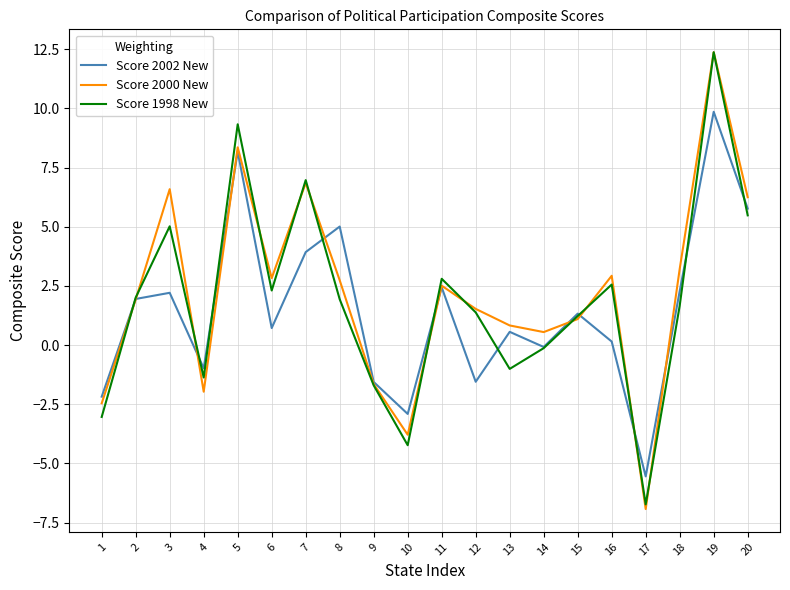

What is the spread (max minus min) of values at 13?

1.8